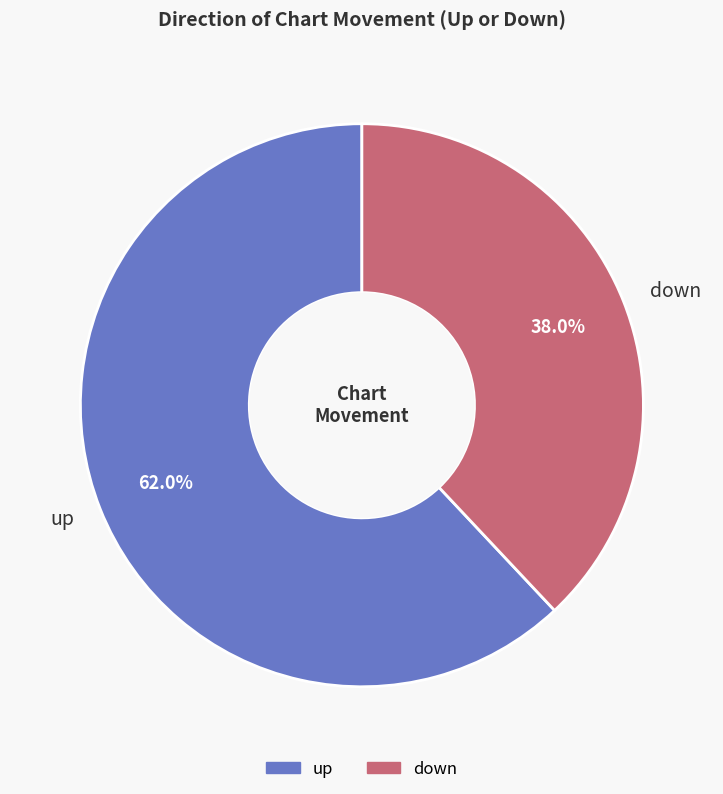

True or false: up accounts for 62% of the total.

True